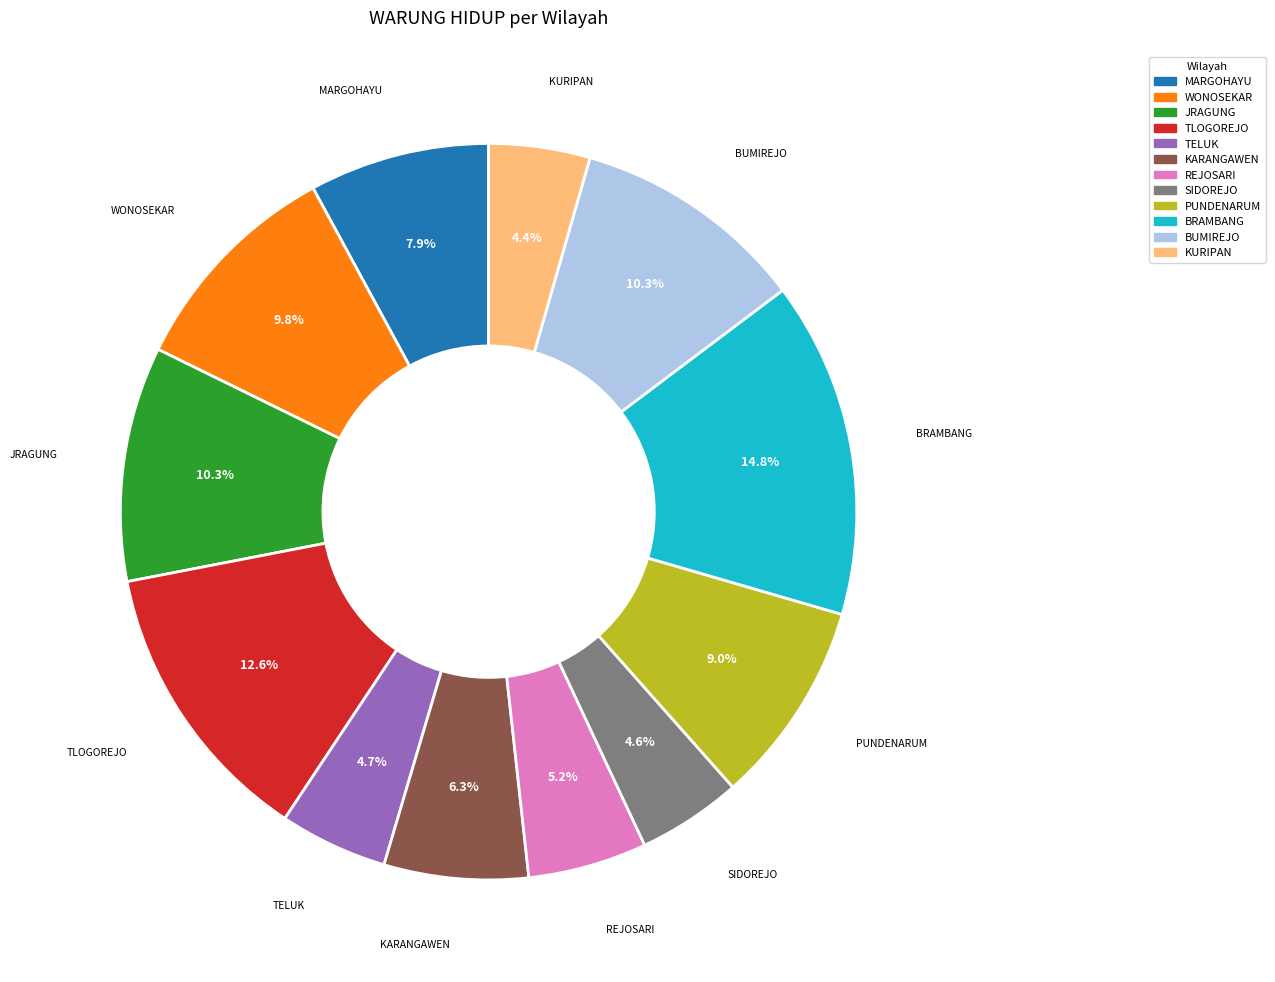

To the nearest percent, what portion does REJOSARI represent?

5%